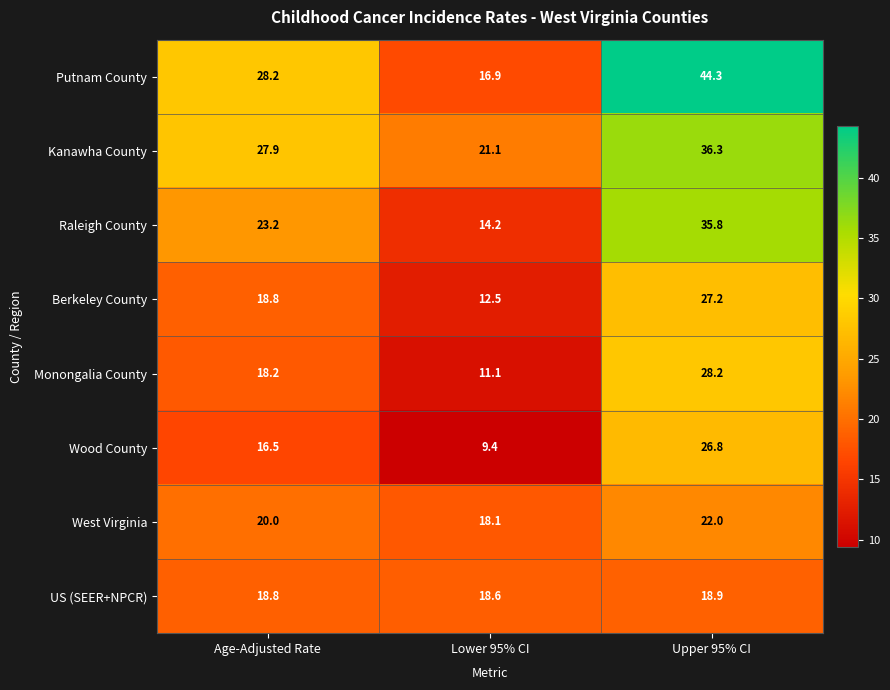

List the series in order of their peak value, lowest first.

US (SEER+NPCR), West Virginia, Wood County, Berkeley County, Monongalia County, Raleigh County, Kanawha County, Putnam County